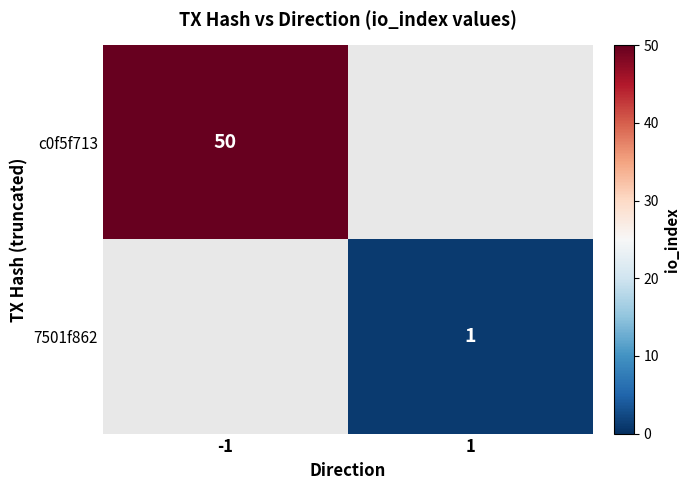

True or false: 7501f862 has a value of 1 at 1.

True